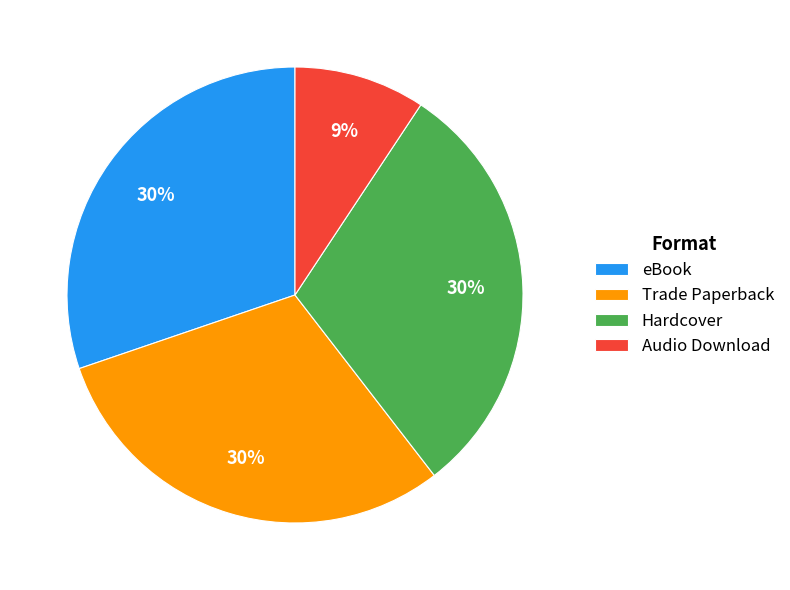

What is the smallest slice in the pie chart?

Audio Download